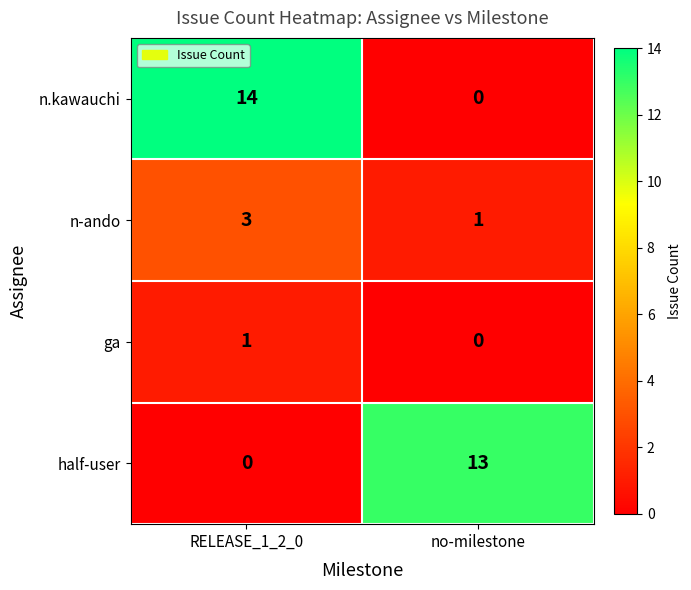

What is the highest value of the n-ando series?

3